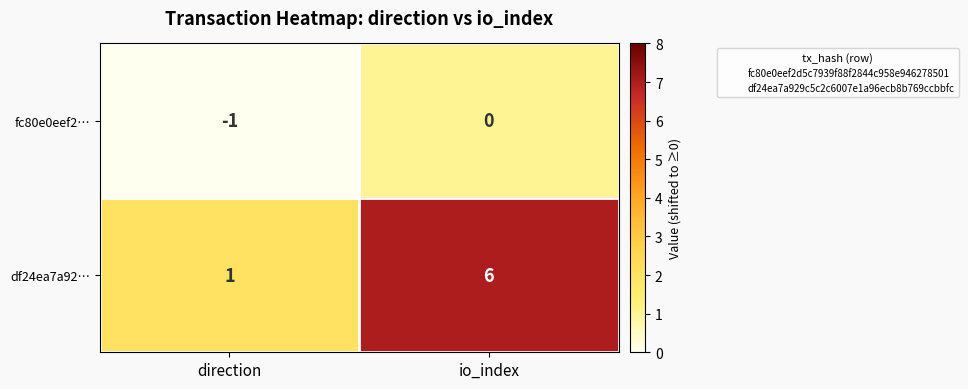

Rank the series at direction from lowest to highest value.

fc80e0eef2…, df24ea7a92…